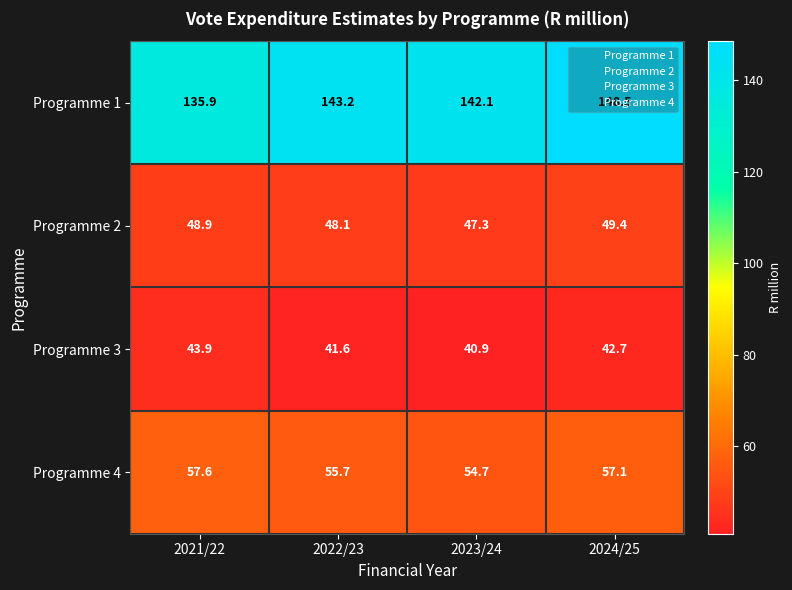

What is the approximate value of Programme 1 at 2022/23?

143.2